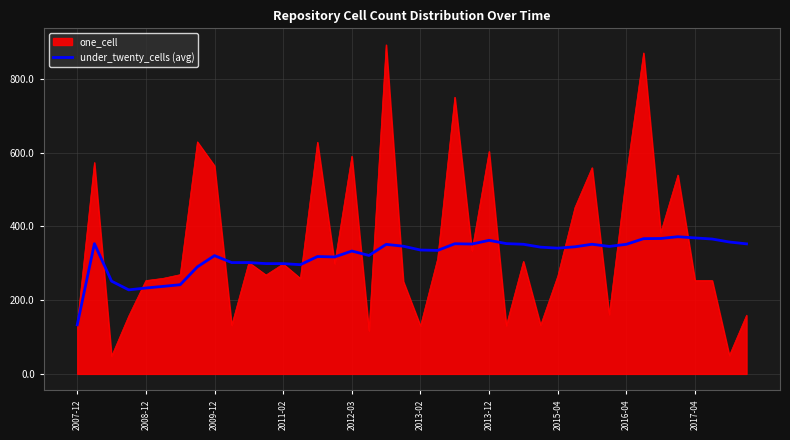

Which series has the widest spread of values?

one_cell